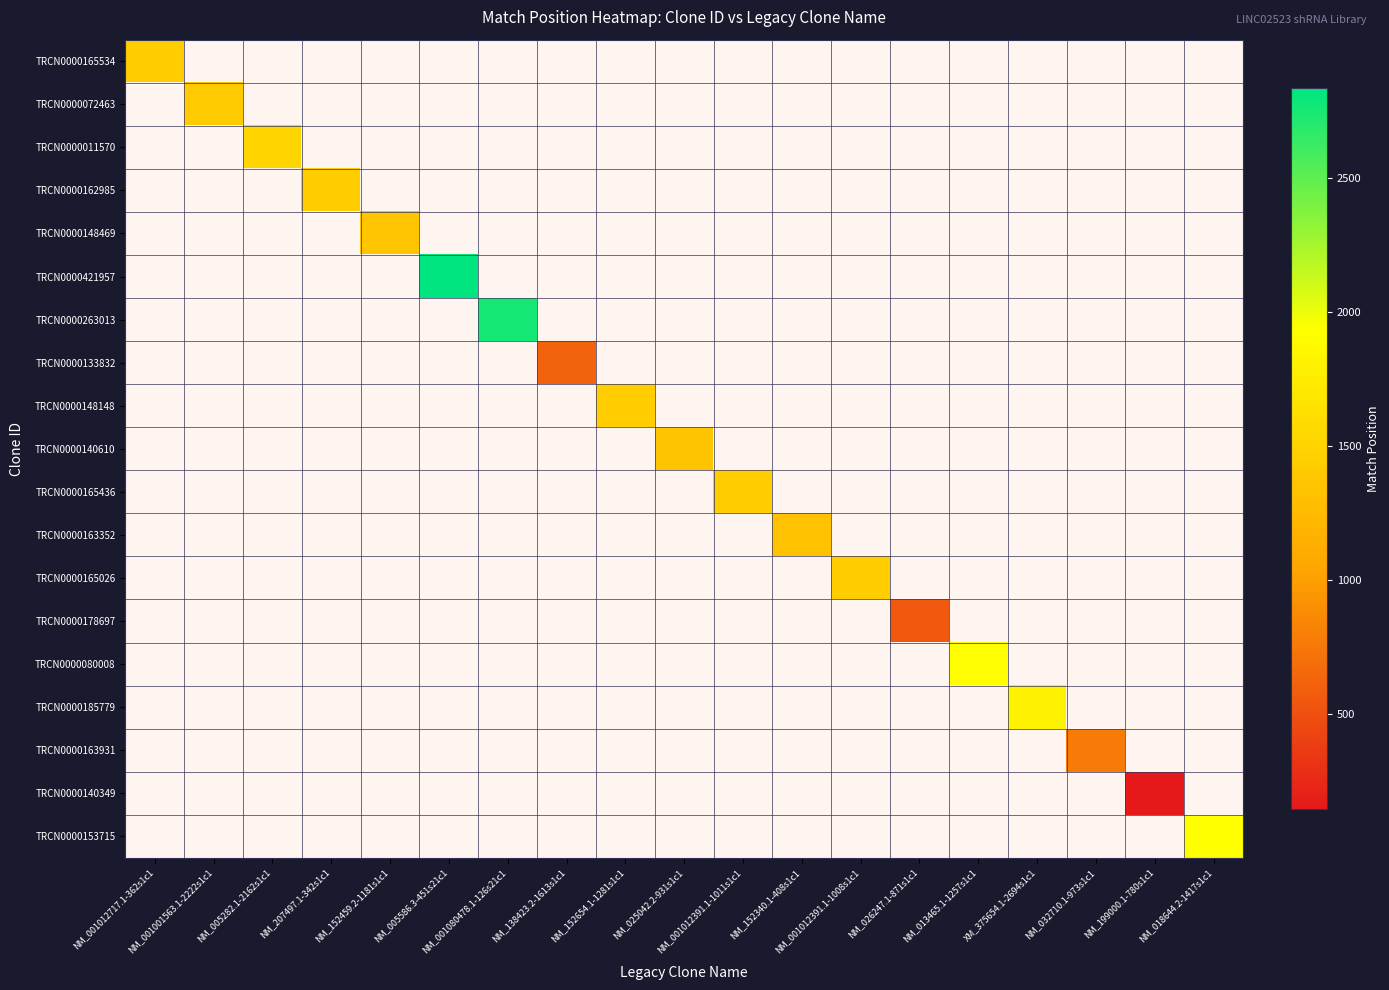

How many categories are shown in the chart?

19